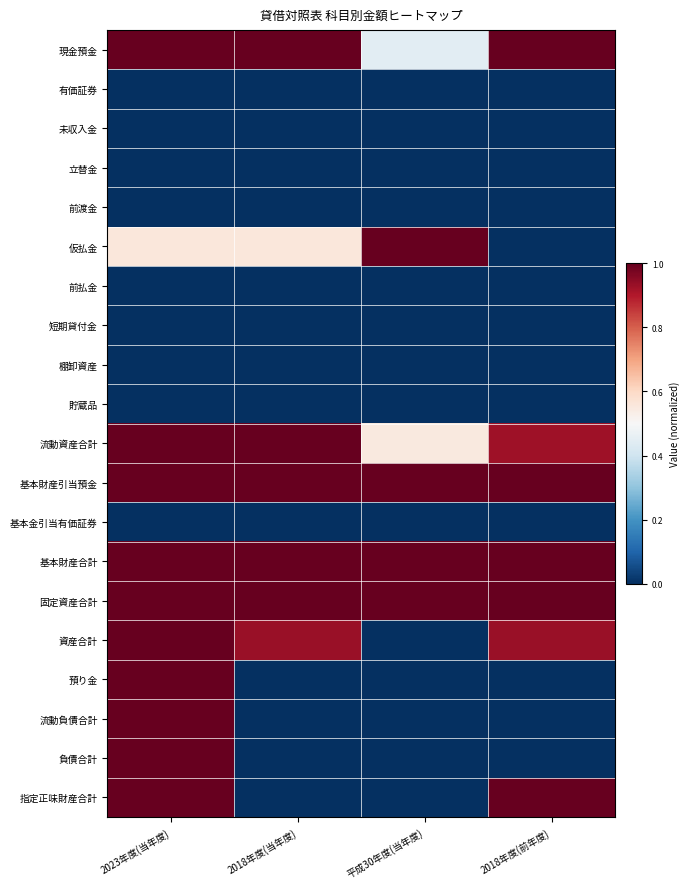

Between 2023年度(当年度) and 2018年度(当年度), which is larger?

2023年度(当年度)